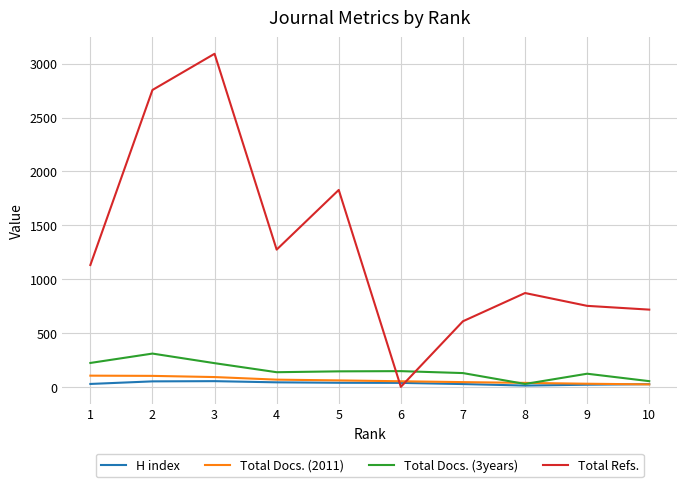

The value of Total Docs. (3years) at 2 is 432. True or false?

False